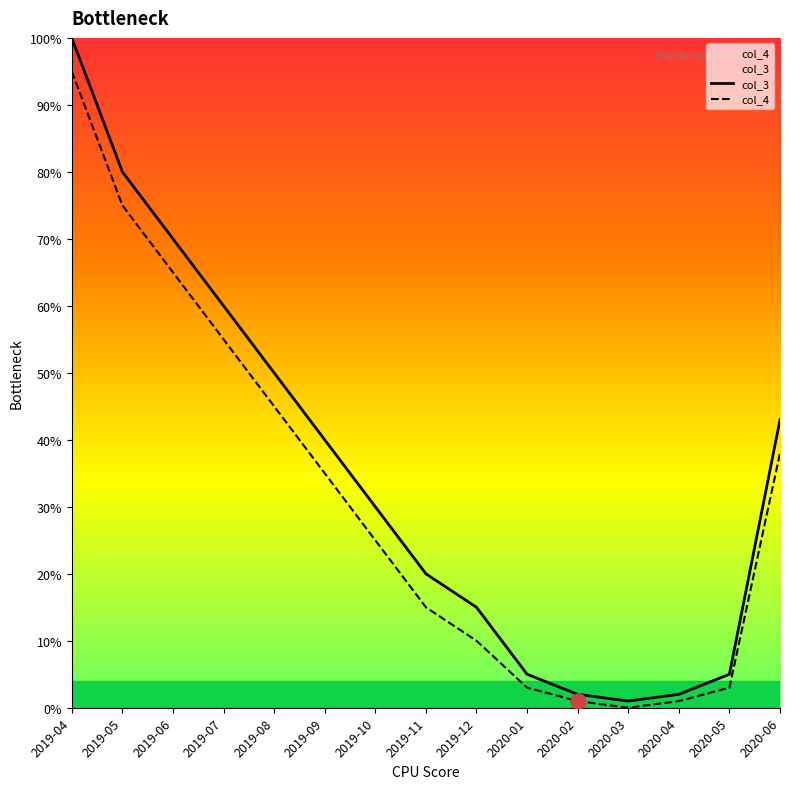

Which series has the largest Y range (max minus min)?

col_3